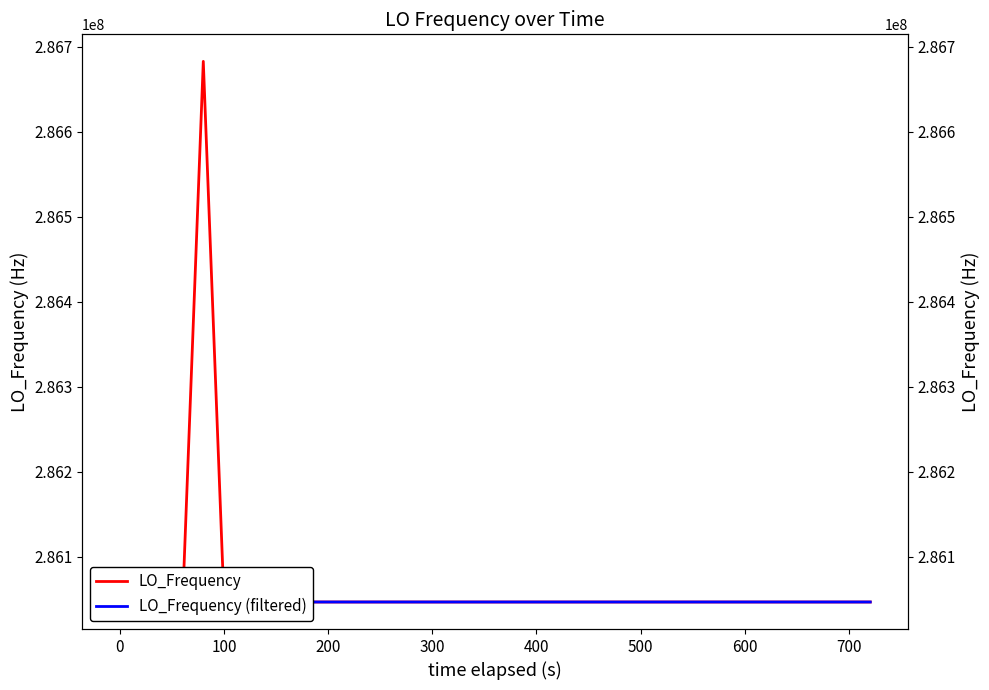

True or false: the data shows 120458574.8 at 13.

False